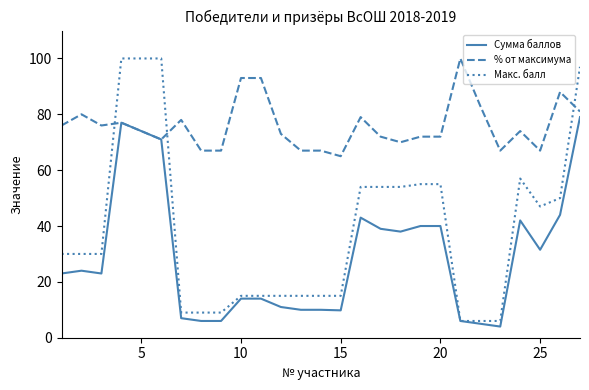

At how many categories does at least one series exceed 30?

27